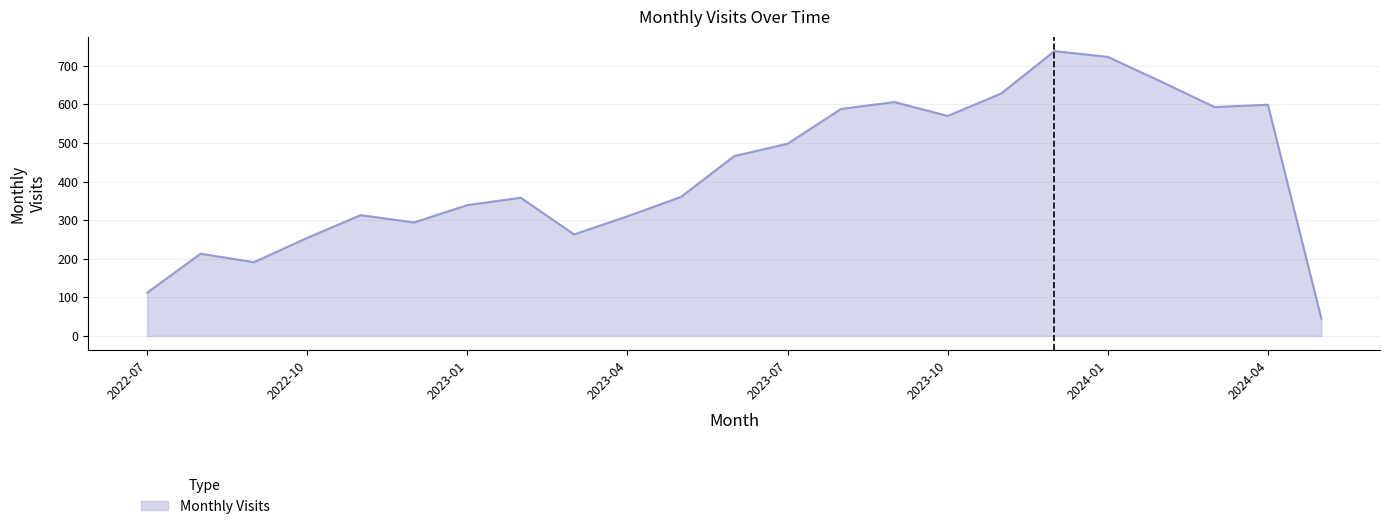

How many values are below 360?

11